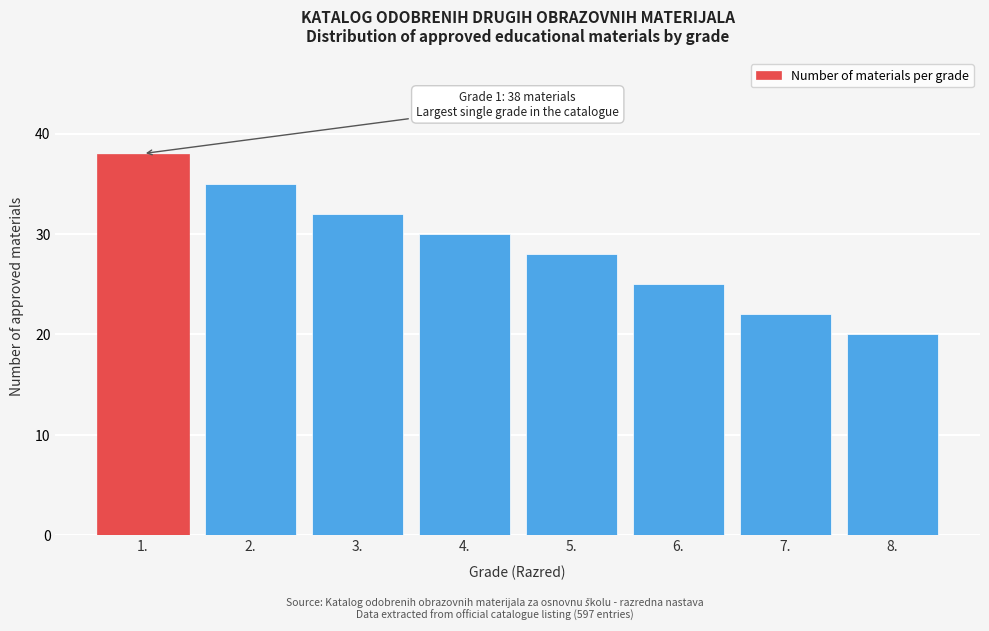

Reading right to left, what are all the values shown in this chart?

20	22	25	28	30	32	35	38